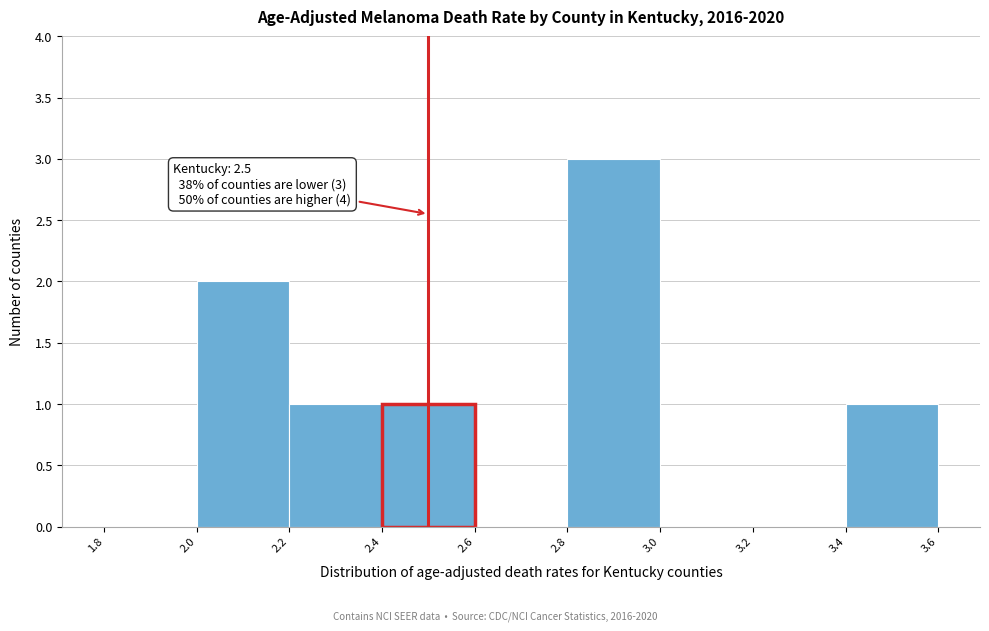

Over which range of the x-axis is the bar tallest?

2.8 to 3.0